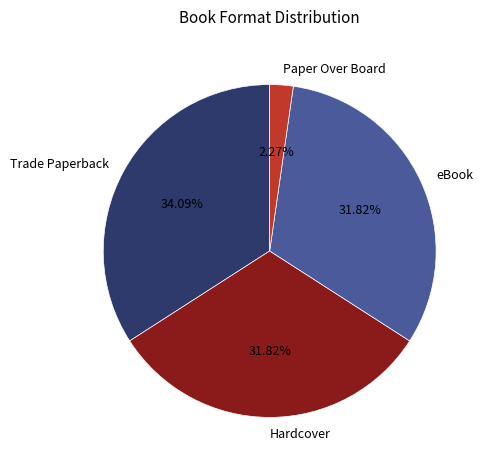

Combined, what portion of the pie is Hardcover and eBook?

63.6%